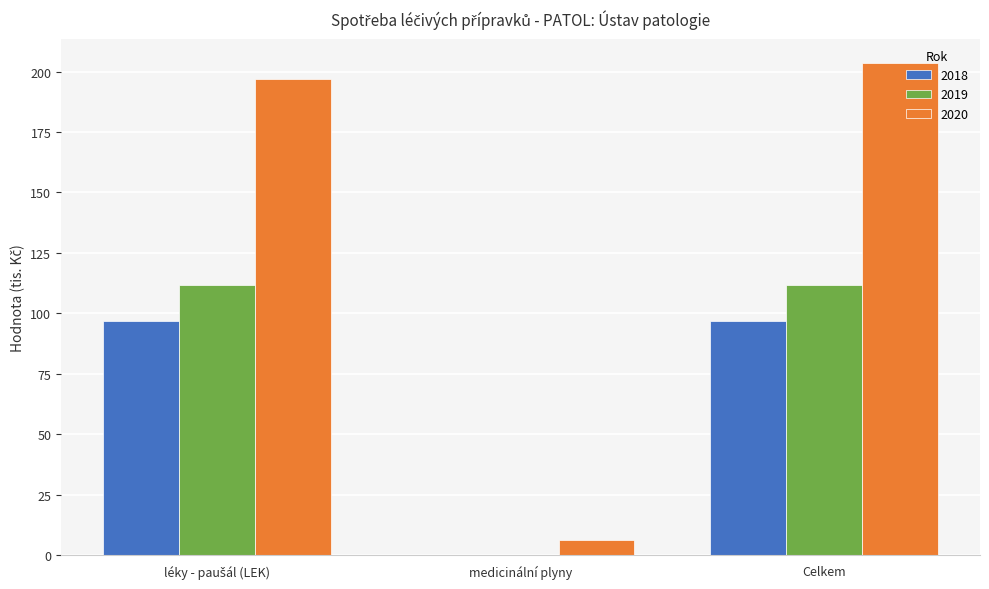

The 2020 series shows 331.5 at Celkem. True or false?

False